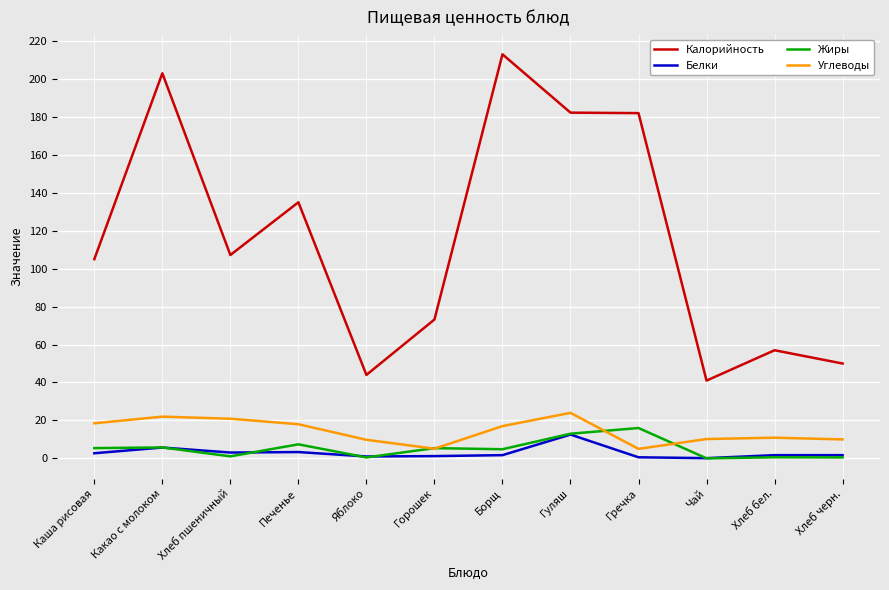

What is the sum of all Жиры values?

60.4